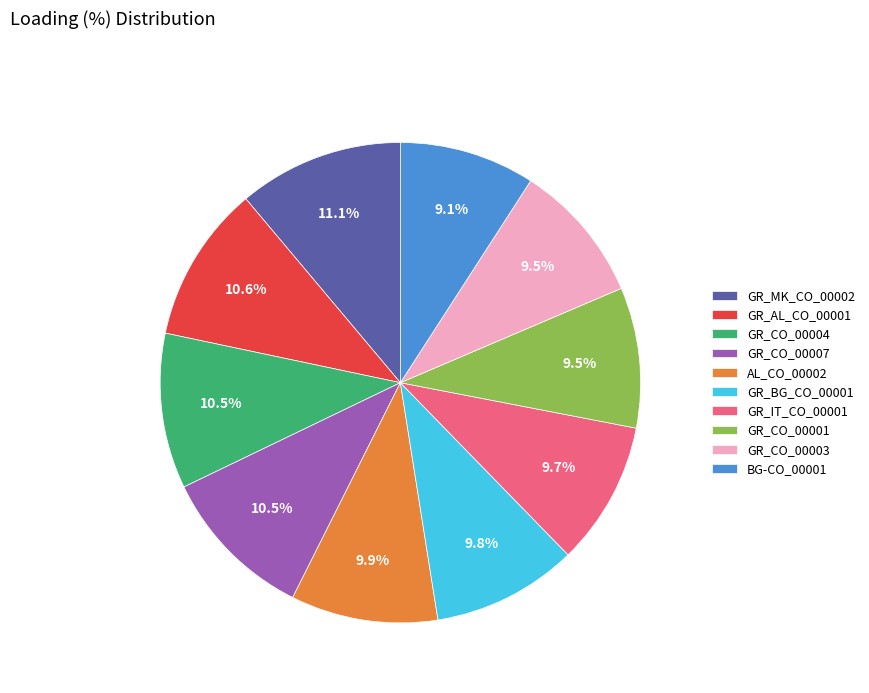

What is the largest slice in the pie chart?

GR_MK_CO_00002